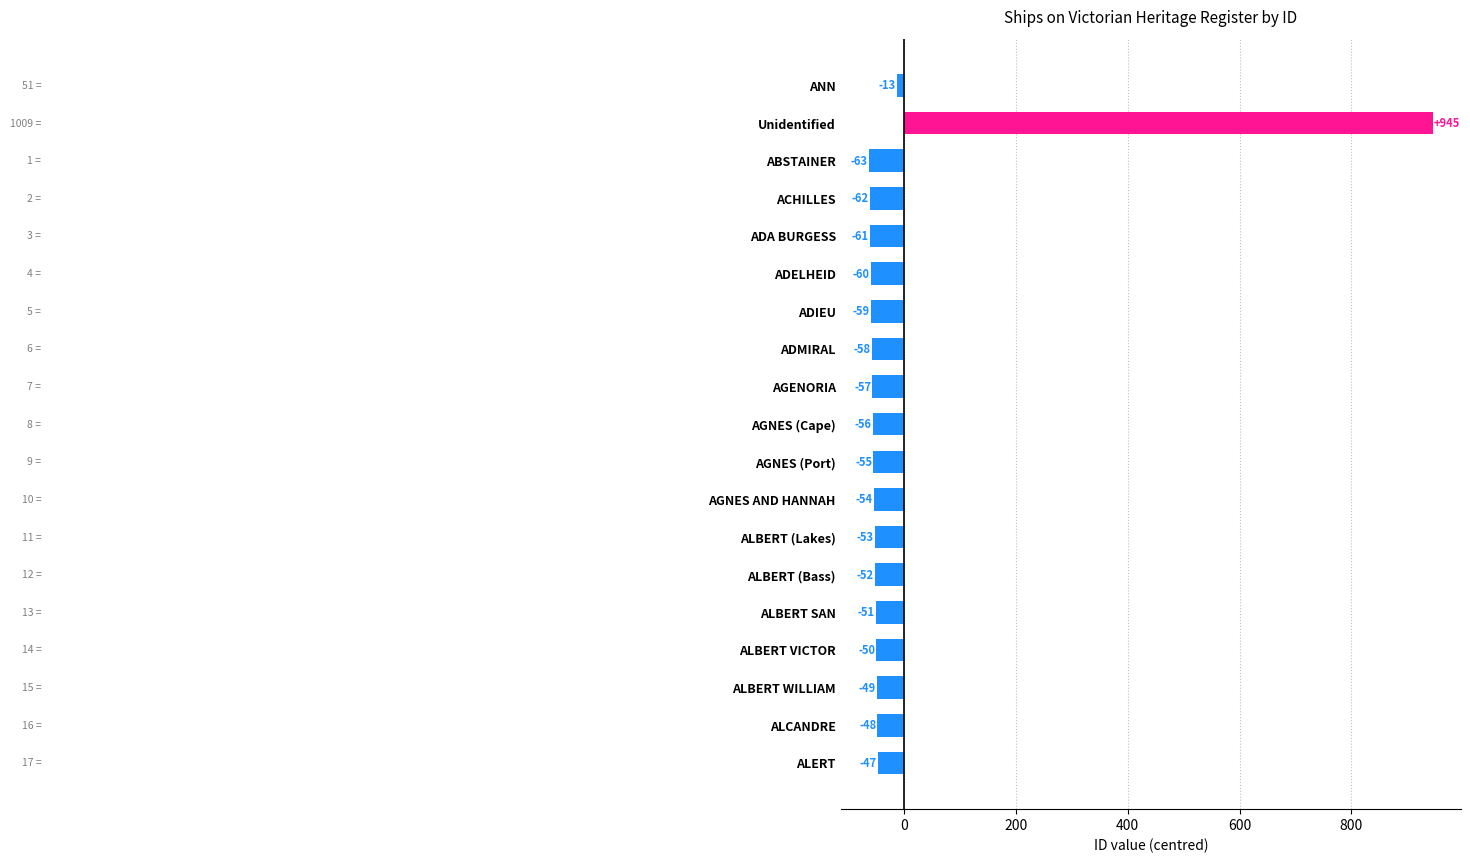

How many bars are there in total?

19